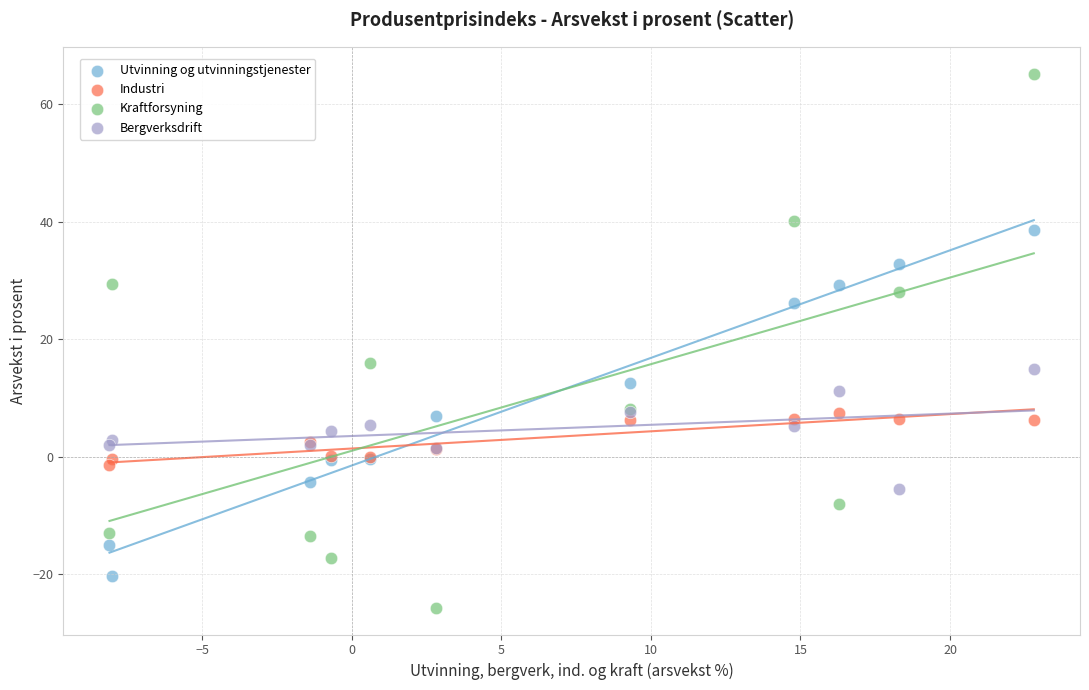

Which series contains the highest Y value?

Kraftforsyning